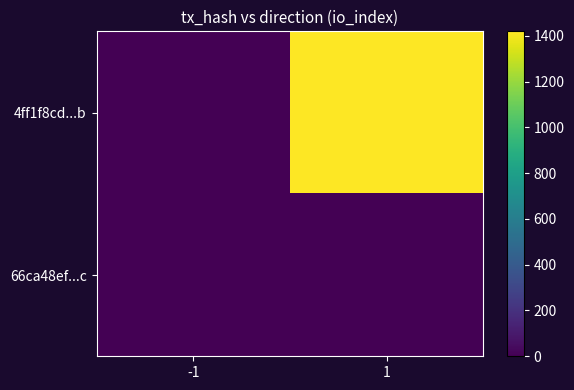

Which series has the widest spread of values?

4ff1f8cd...b